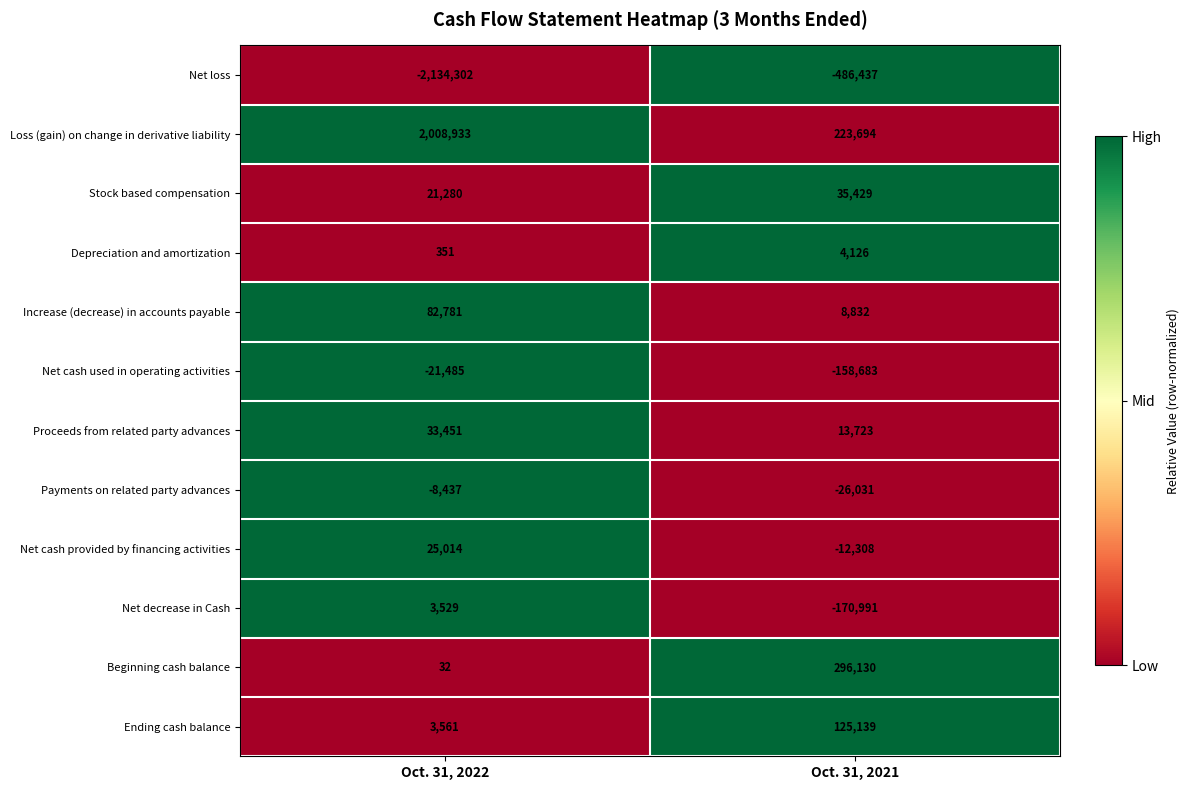

The value of Beginning cash balance at Oct. 31, 2021 is 296130. True or false?

True